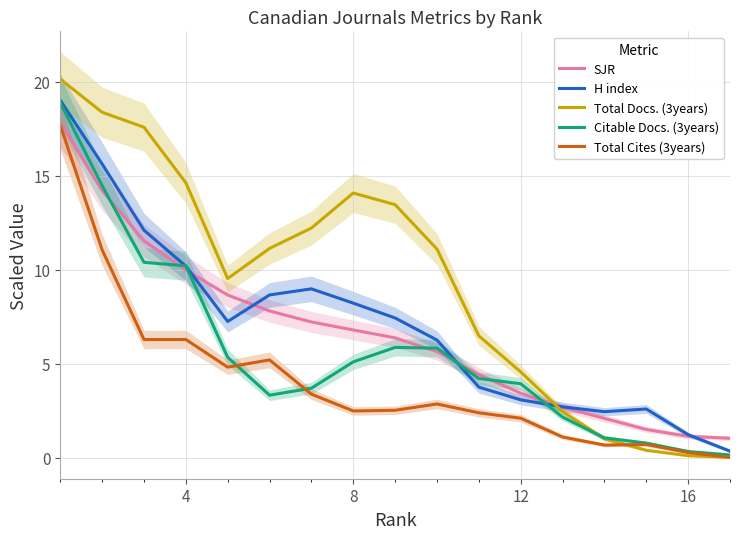

What is the highest value of the H index series?

19.0